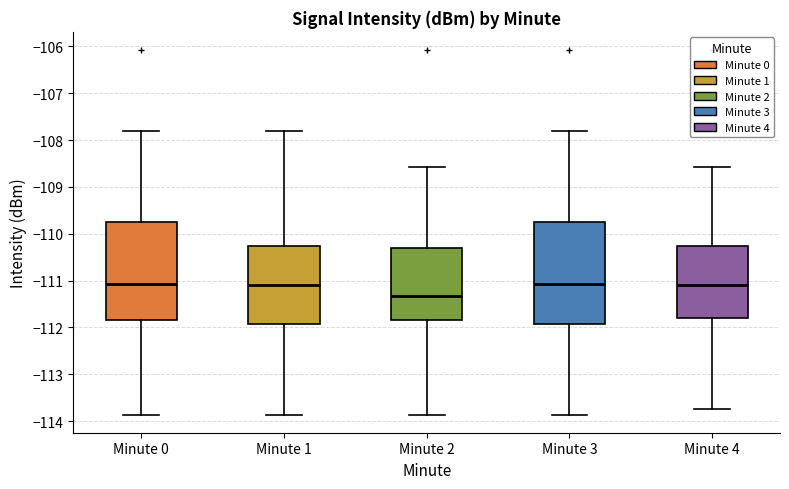

Reading left to right, read every box against the y-axis: the position of its median line, the range the box covers, and the ends of its whiskers. The values are not printed on the chart, so give them approximately, as read against the axis.

Minute 0: median -111.1, box -111.8 to -109.8, whiskers -113.9 to -107.8
Minute 1: median -111.1, box -111.9 to -110.3, whiskers -113.9 to -107.8
Minute 2: median -111.3, box -111.8 to -110.3, whiskers -113.9 to -108.6
Minute 3: median -111.1, box -111.9 to -109.8, whiskers -113.9 to -107.8
Minute 4: median -111.1, box -111.8 to -110.3, whiskers -113.7 to -108.6